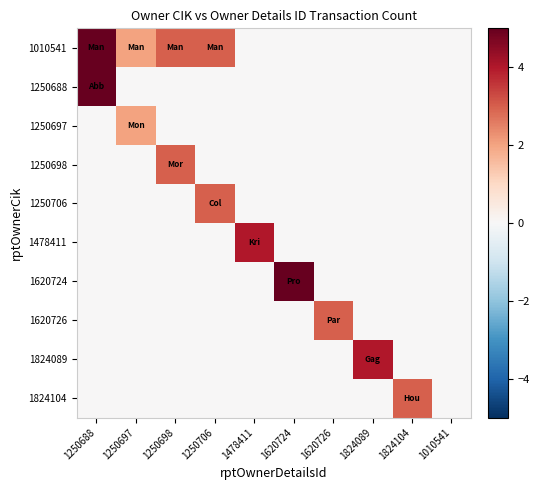

Rank the series by their maximum value, from lowest to highest.

1250697, 1250698, 1250706, 1620726, 1824104, 1478411, 1824089, 1010541, 1250688, 1620724